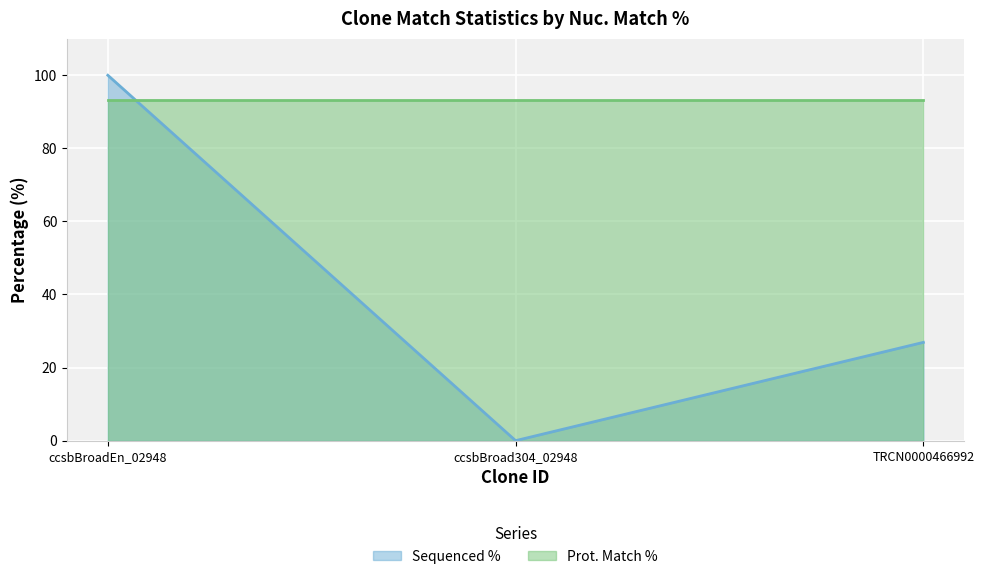

What is the change in value from ccsbBroad304_02948 to TRCN0000466992?

+26.9